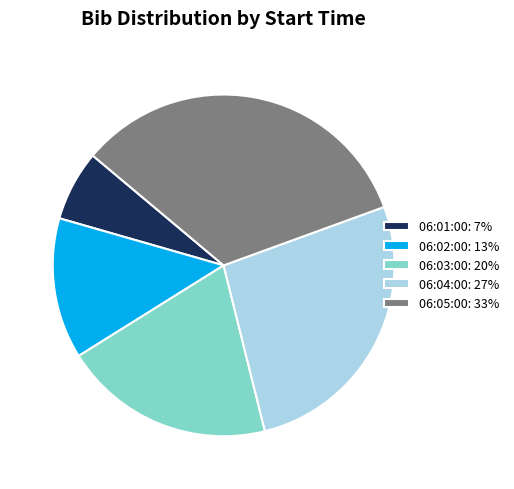

Combined, do 06:02:00: 13% and 06:03:00: 20% account for over 50%?

No